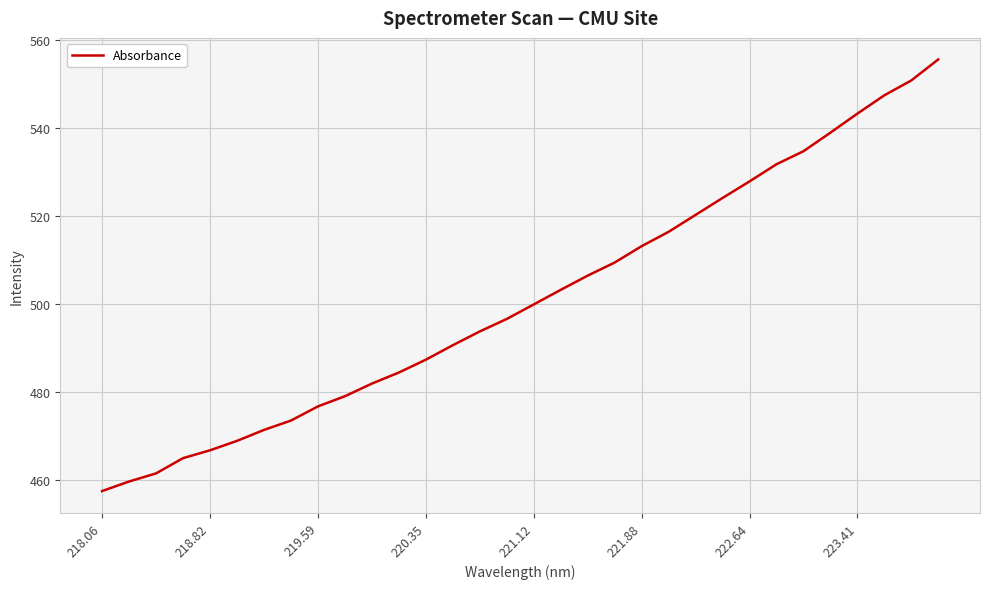

What is the minimum value shown in the chart?

457.5